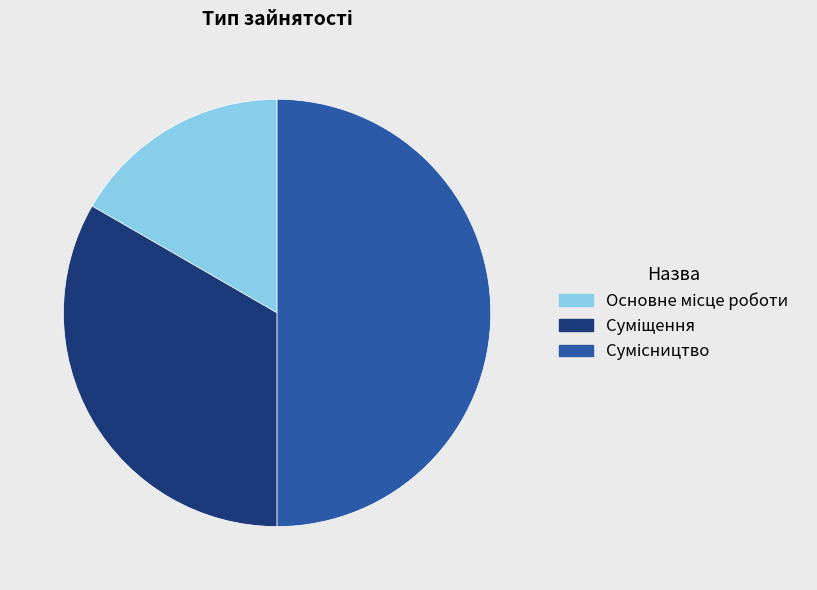

How many segments does this pie chart have?

3